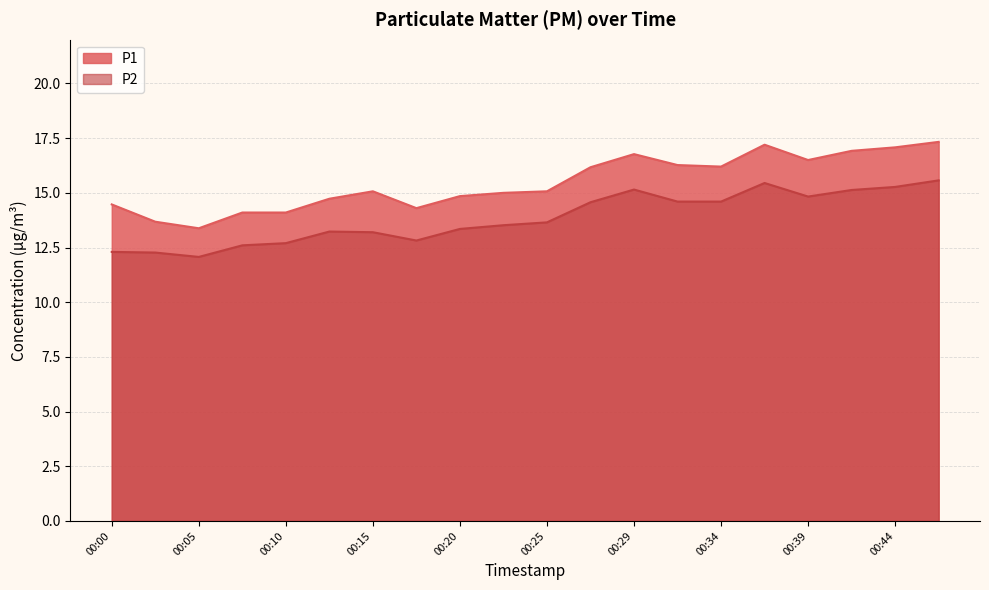

Rank the series at 00:34 from highest to lowest value.

P1, P2